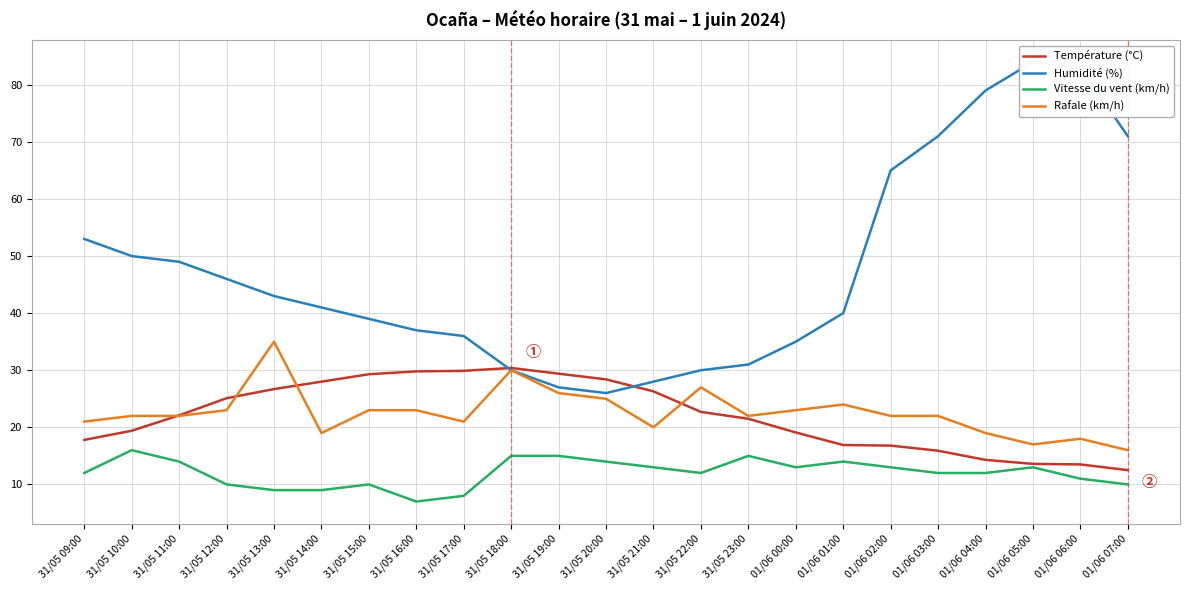

At which label does Vitesse du vent (km/h) first exceed 12?

31/05 10:00